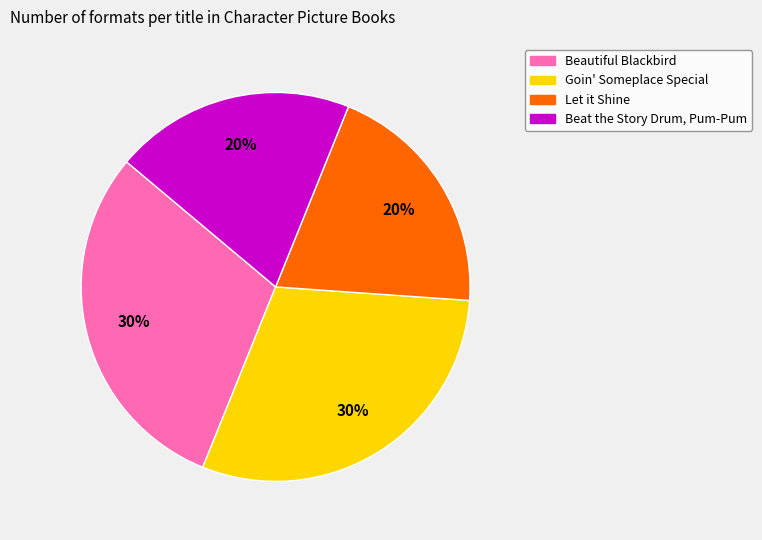

Is it true that Beautiful Blackbird is 20% of the pie?

False